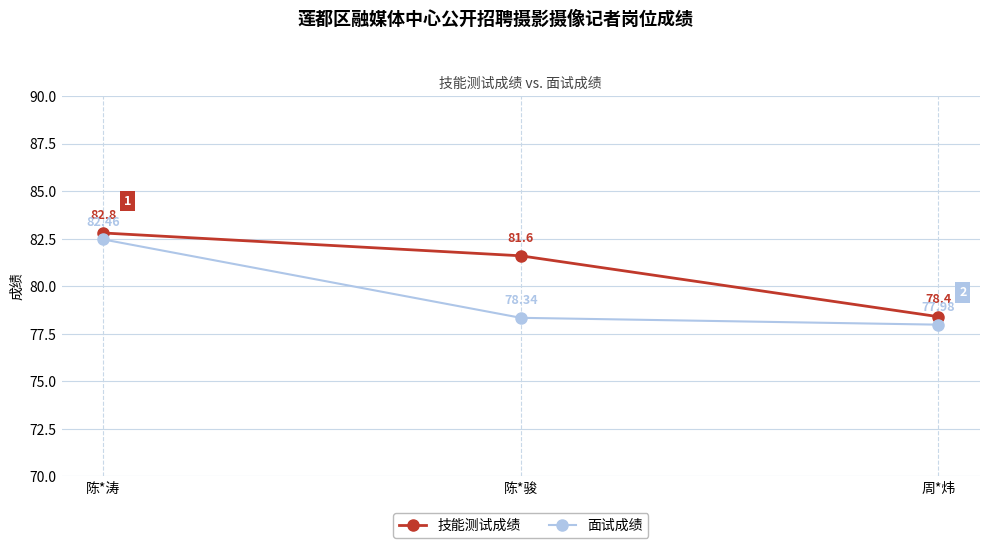

Read the 技能测试成绩 value at 陈*骏.

81.6